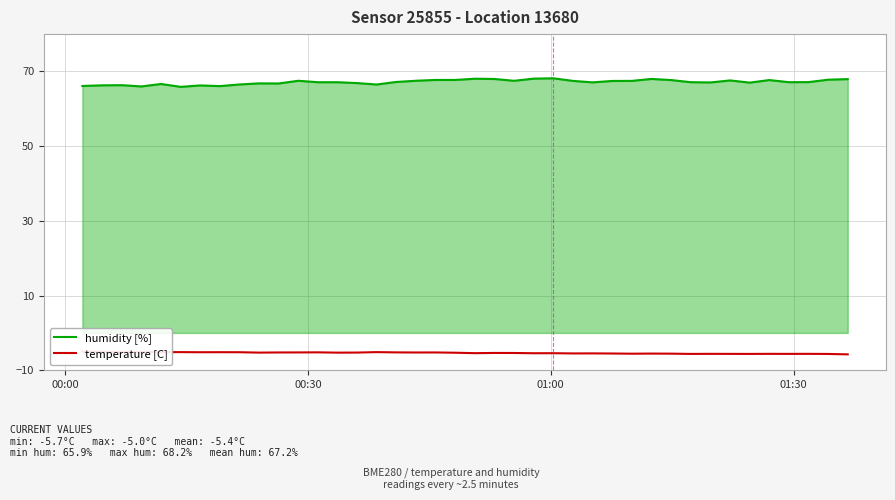

How many distinct data groups are displayed?

2